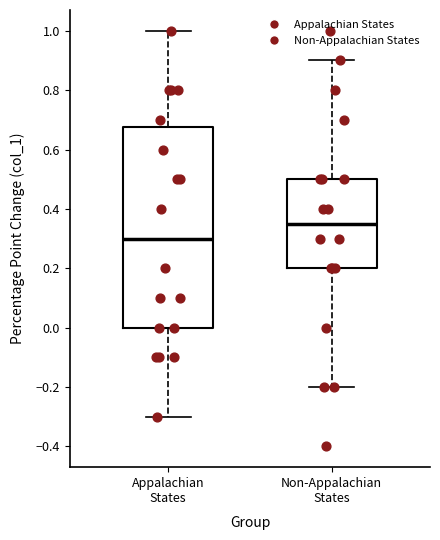

Which box's median line is the lowest?

Appalachian States